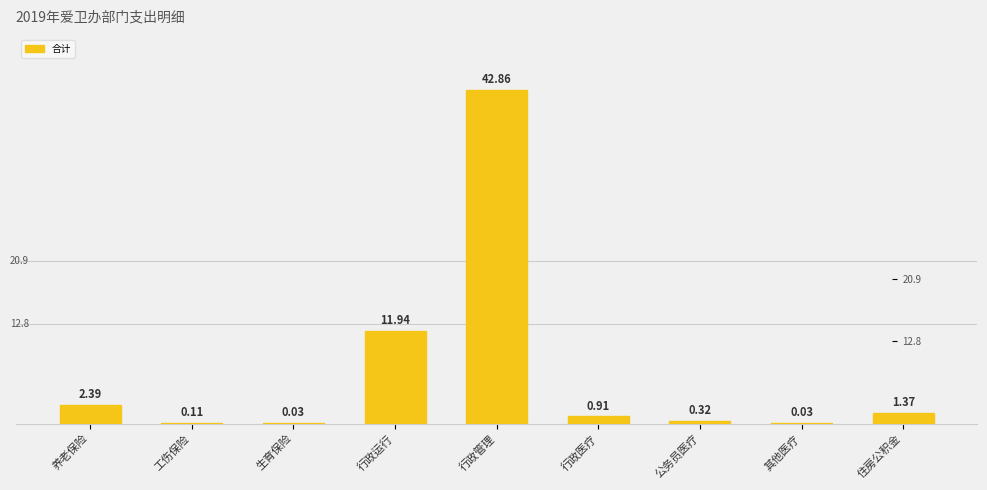

Are the bars grouped side by side (vs. stacked)?

No